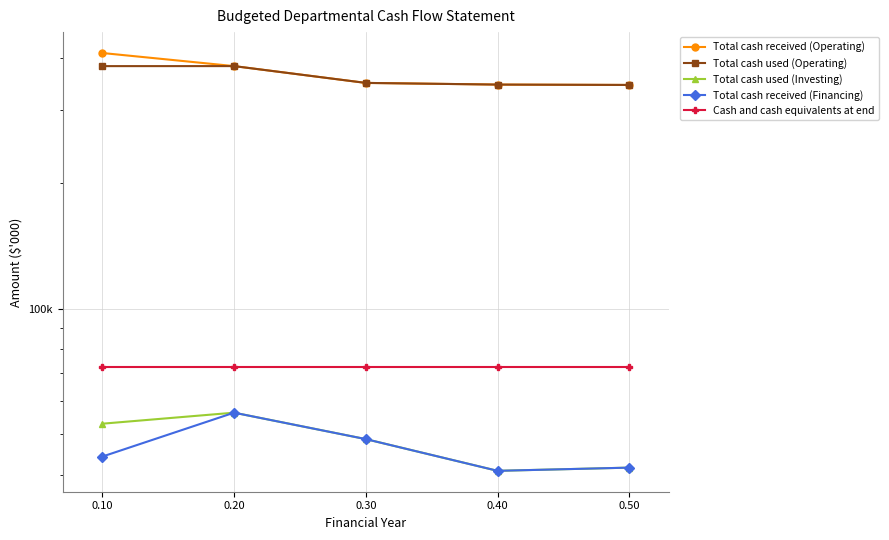

Which label corresponds to the smallest value in the chart?

0.40